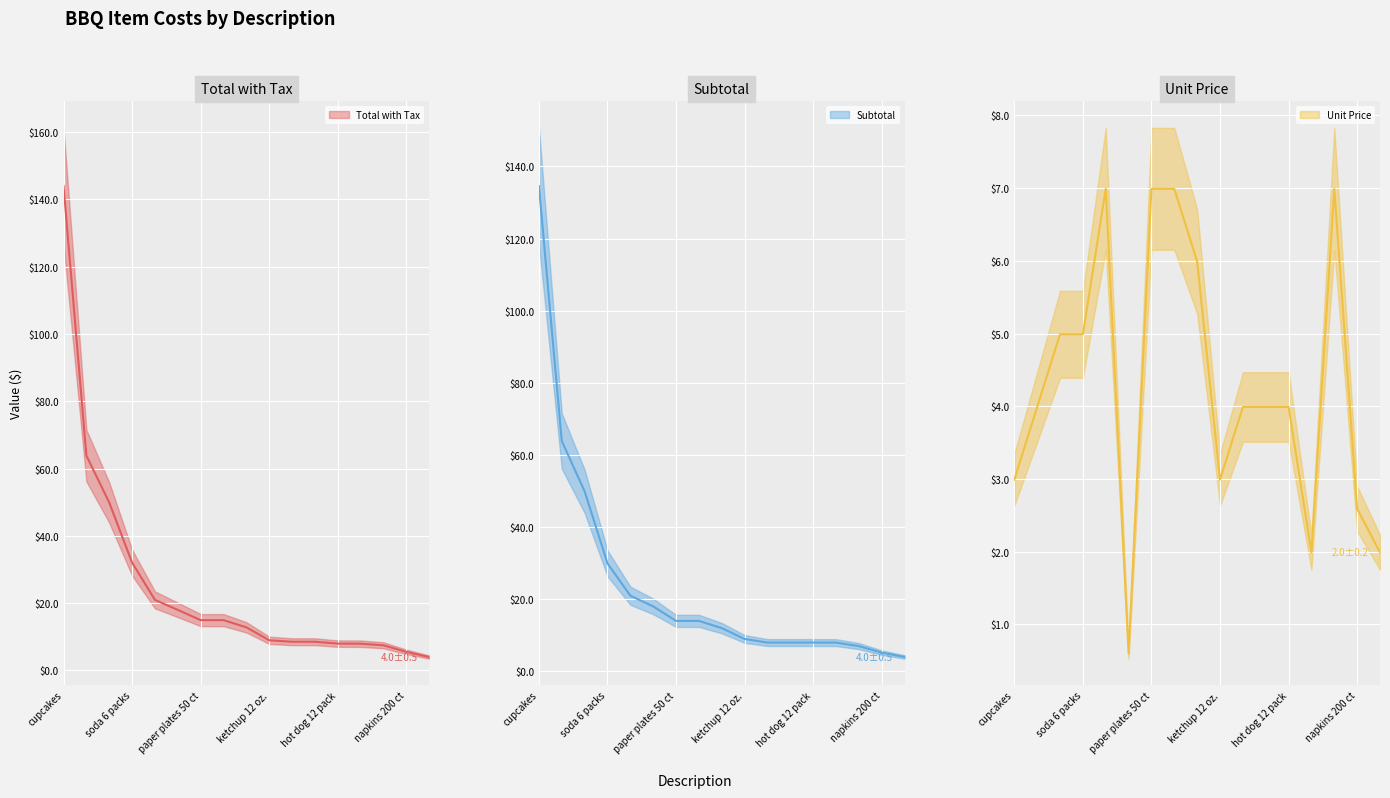

What is the label of the 2nd point from the right?

napkins 200 ct